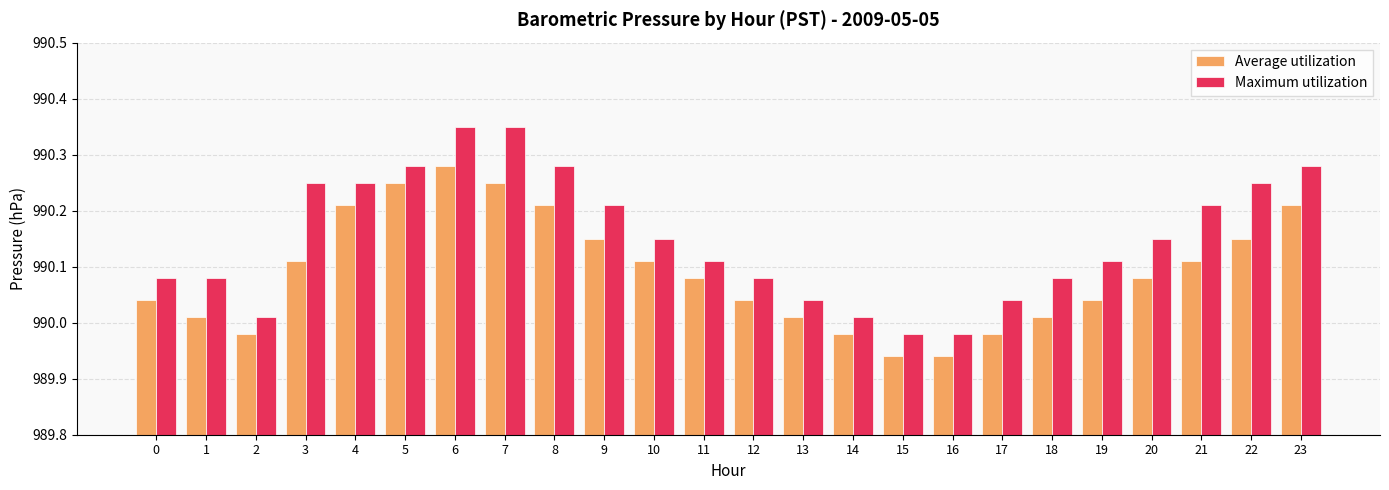

What is the total value across all series at 22?

1980.4